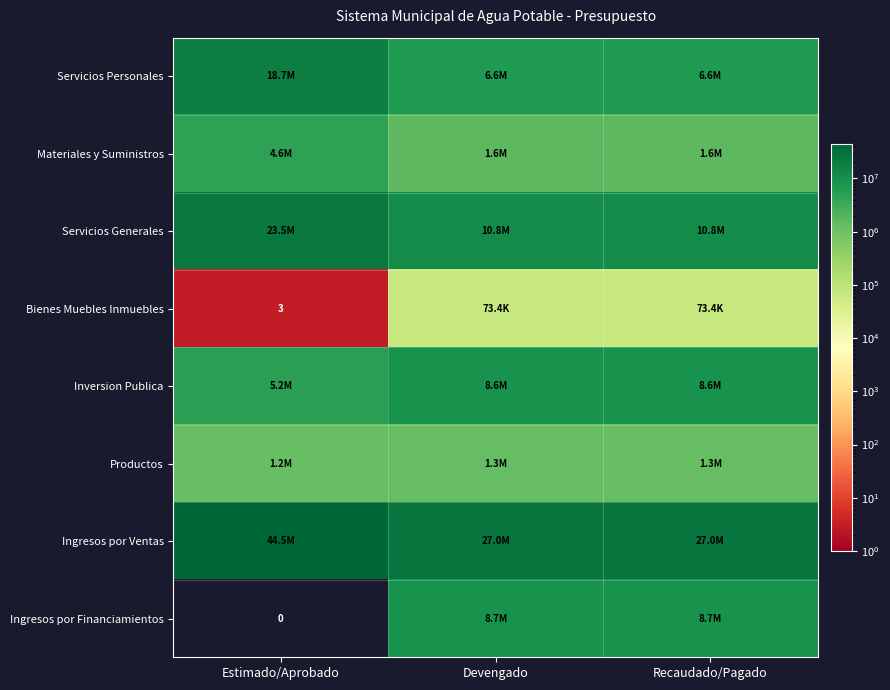

What is the maximum value for Productos?

1251846.9